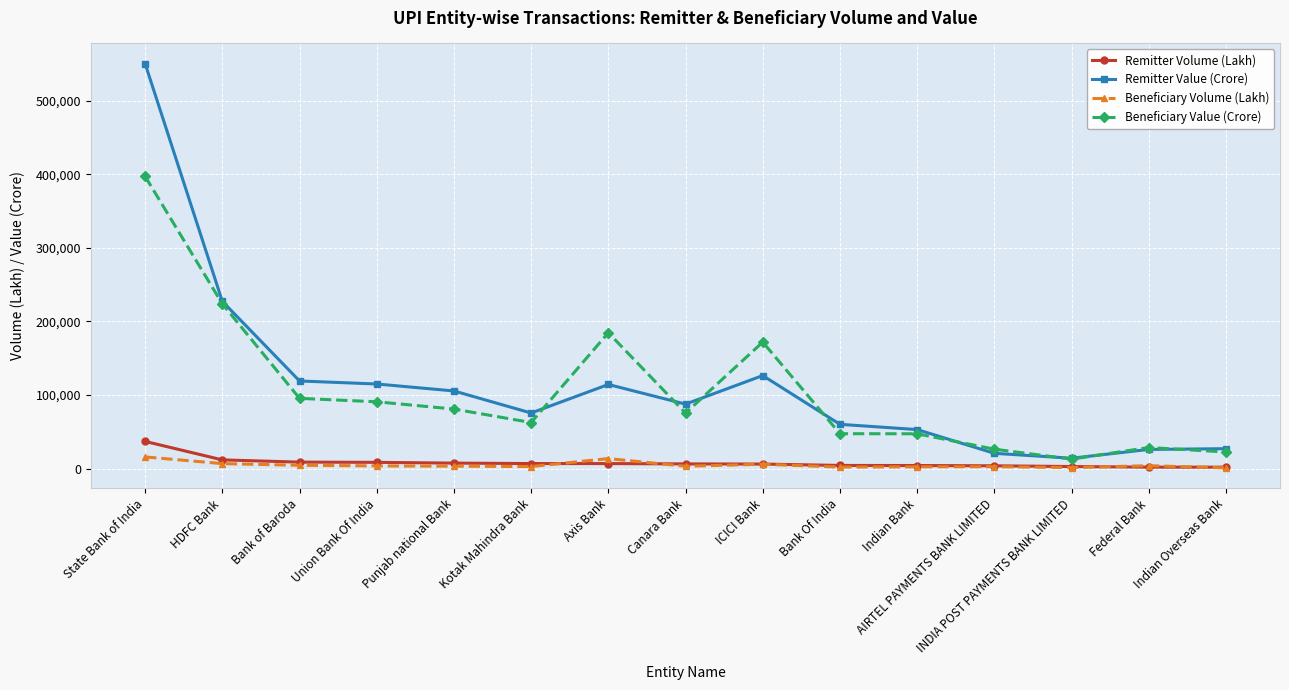

What is the maximum value shown in the chart?

550470.2